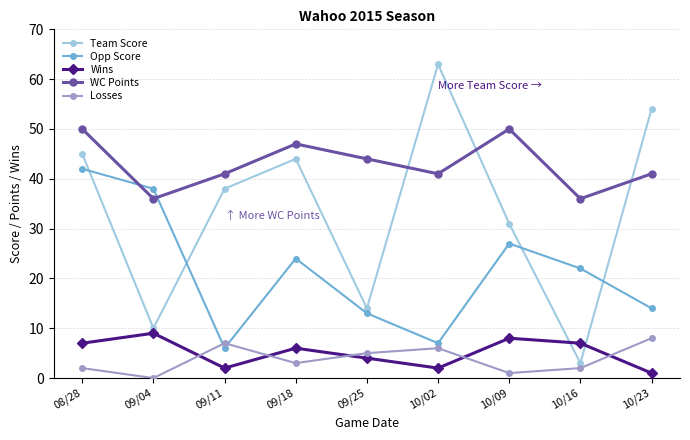

What is the total value across all series at 10/23?

118